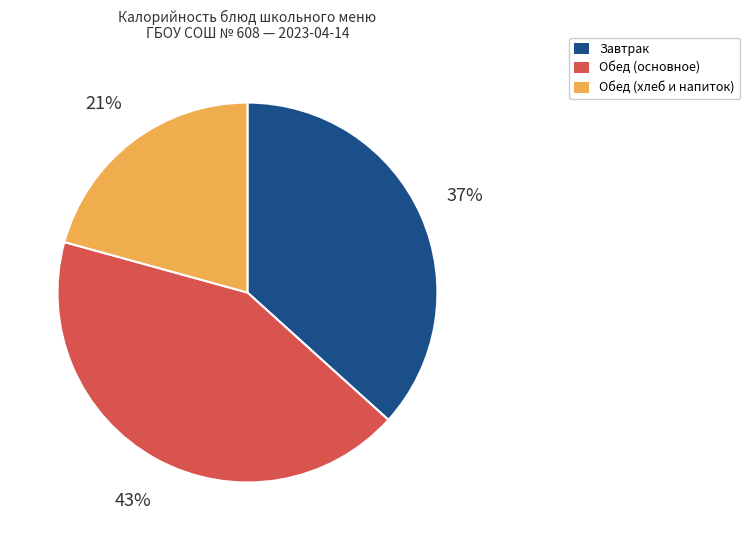

To the nearest percent, what is the average slice percentage?

33%